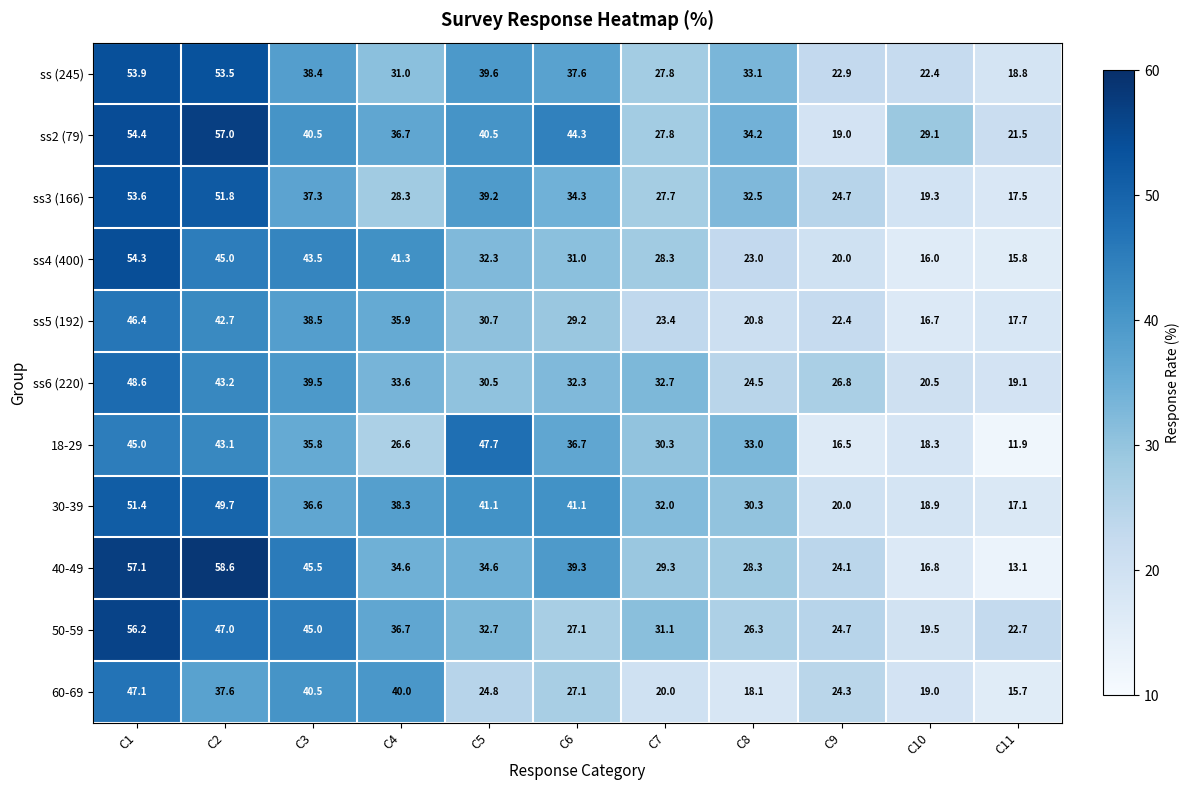

How many categories are shown in the chart?

11